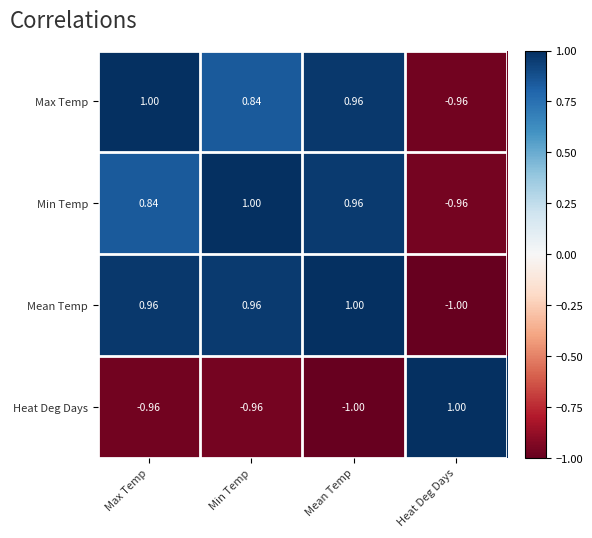

At Min Temp, list the series in order from smallest to largest.

Heat Deg Days, Max Temp, Mean Temp, Min Temp